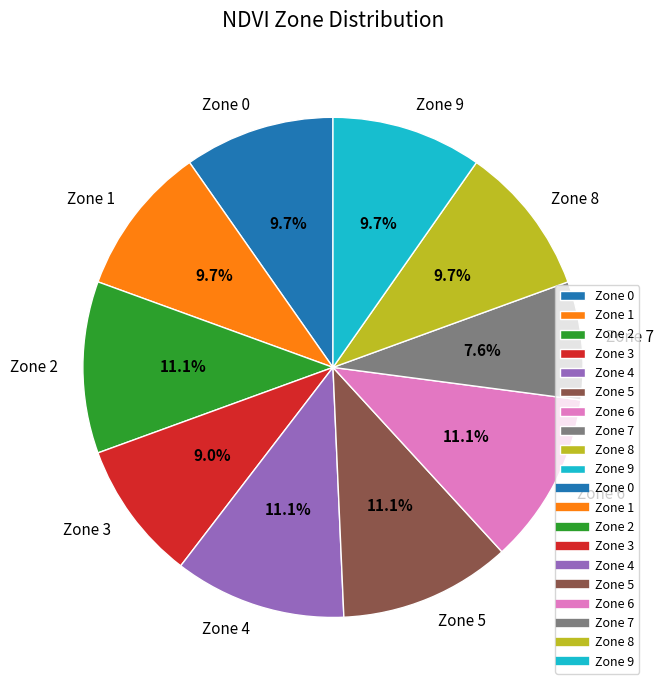

What is the total percentage of Zone 9 and Zone 0?

19.4%